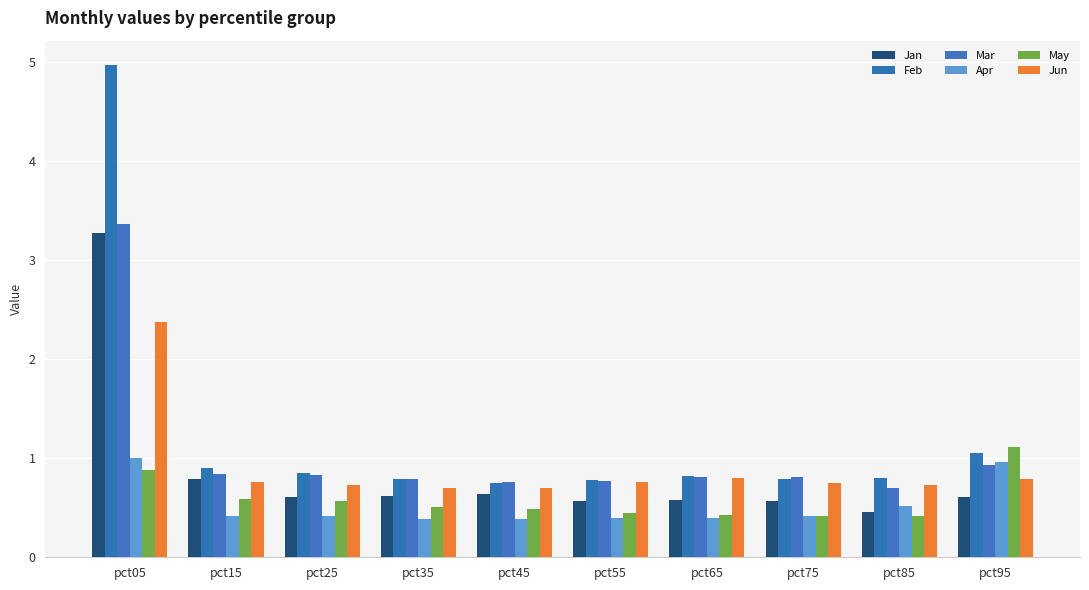

Between pct75 and pct65, which is larger?

pct65